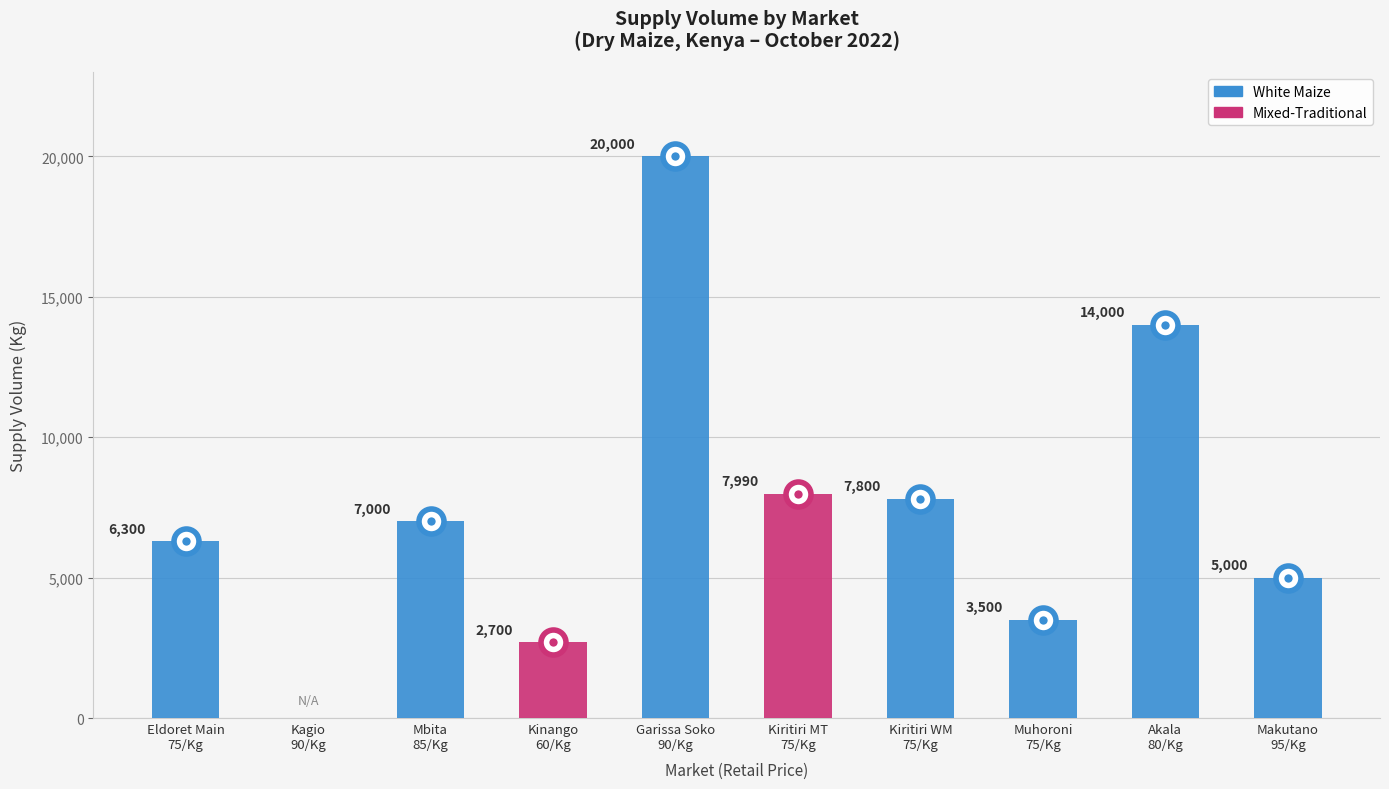

Where is the data nearest to the value 10000?

Kiritiri MT
75/Kg